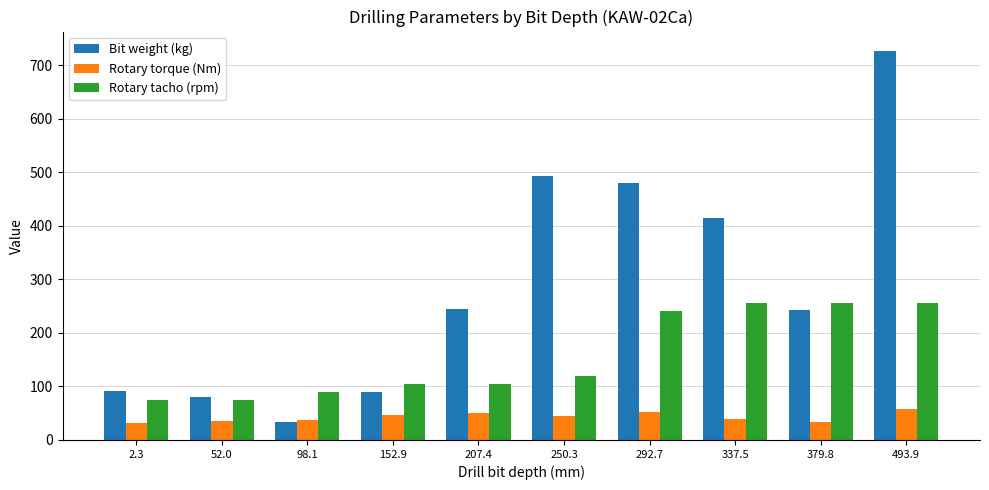

What are all the series names shown in the legend?

Bit weight (kg), Rotary torque (Nm), Rotary tacho (rpm)